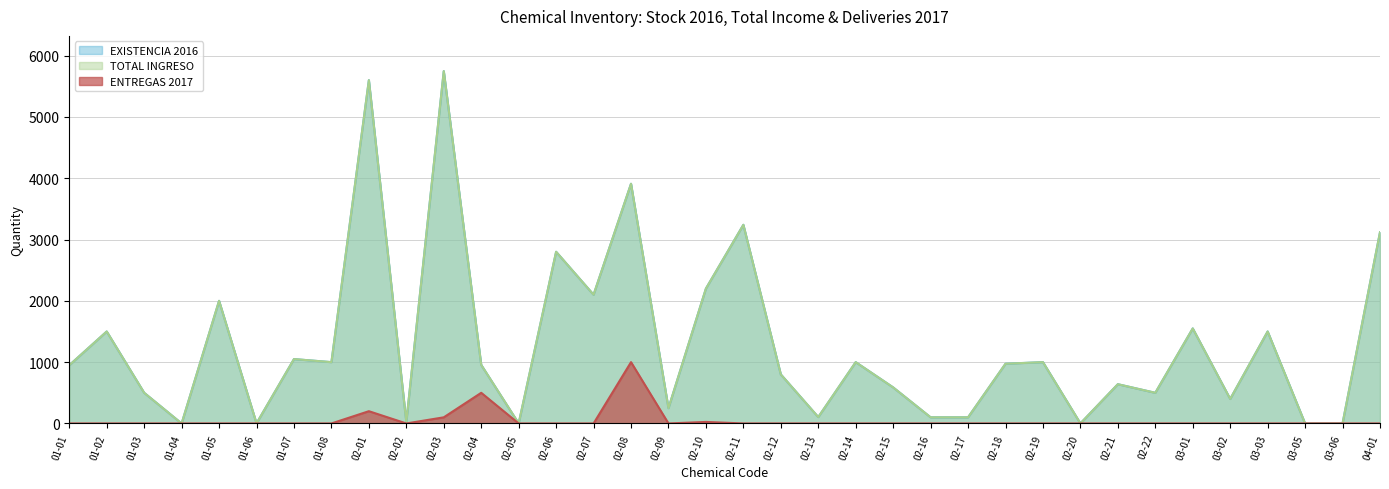

The value of EXISTENCIA 2016 at 01-01 is 1606.3. True or false?

False